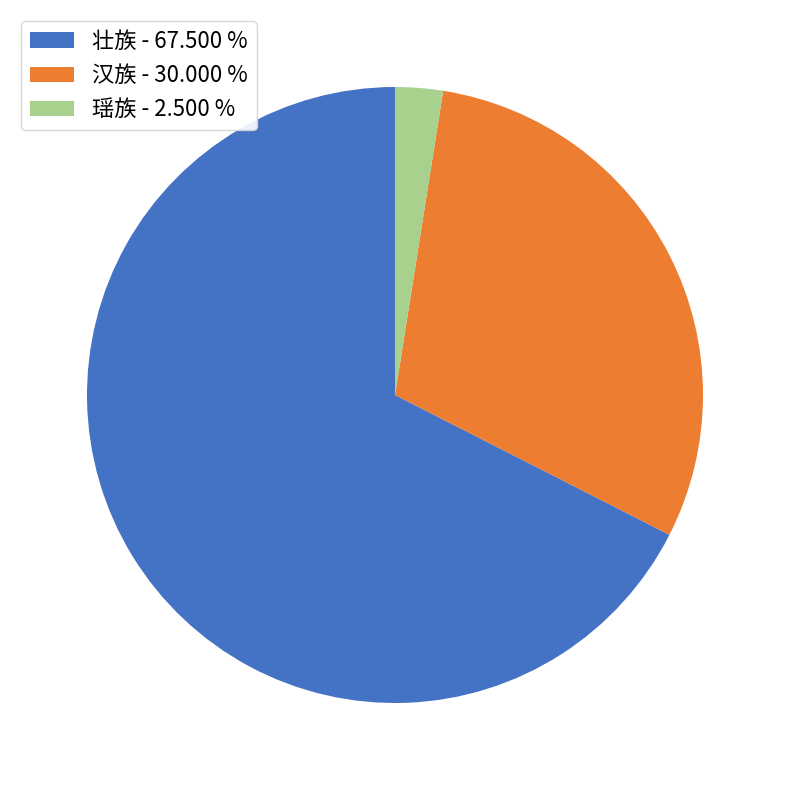

Combined, do 瑶族 - 2.500 % and 壮族 - 67.500 % account for over 50%?

Yes